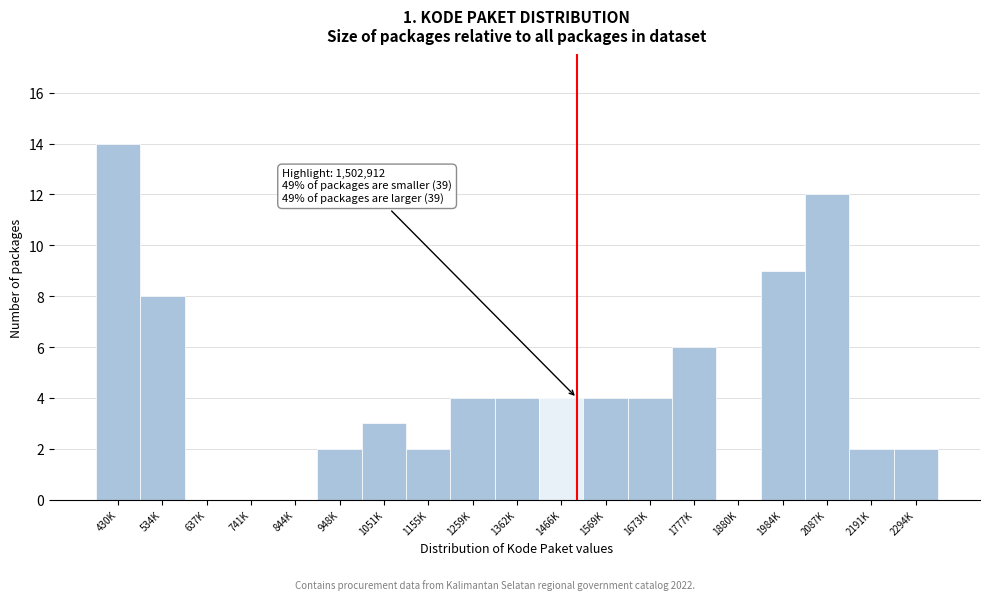

Reading left to right, list all the values displayed in this chart.

430K=14	534K=8	637K=0	741K=0	844K=0	948K=2	1051K=3	1155K=2	1259K=4	1362K=4	1466K=4	1569K=4	1673K=4	1777K=6	1880K=0	1984K=9	2087K=12	2191K=2	2294K=2